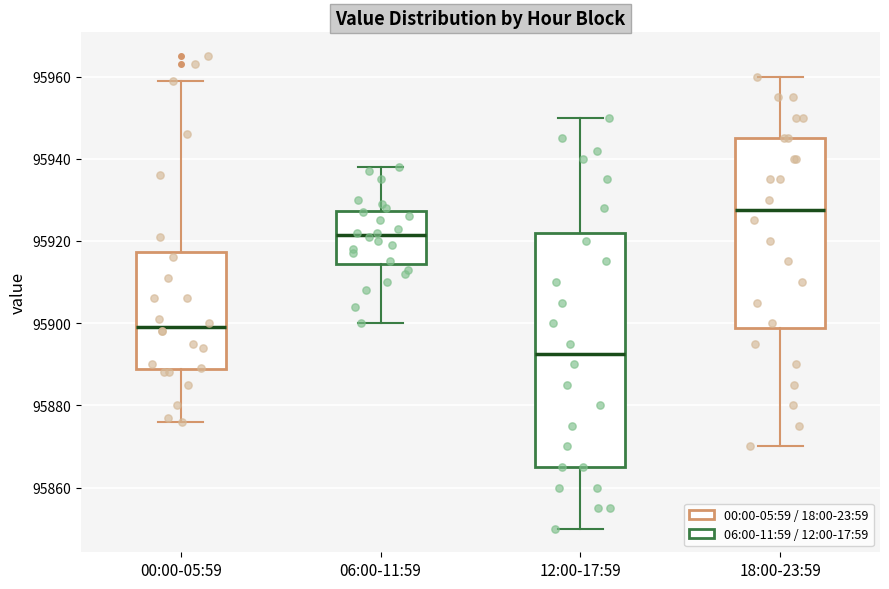

Which box's median line is the highest?

18:00-23:59